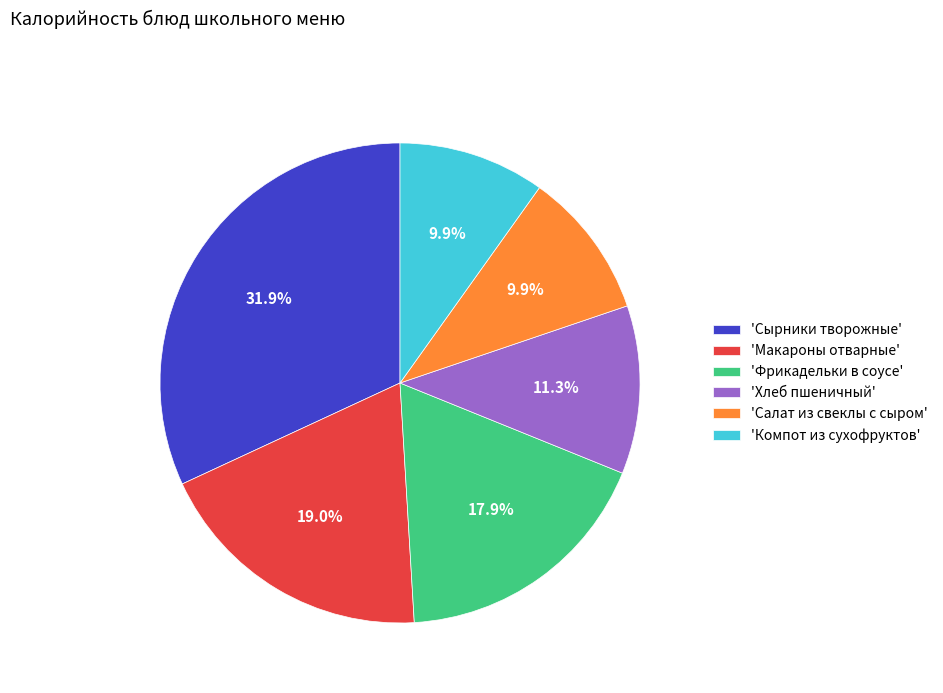

Which category has the biggest portion of the pie?

'Сырники творожные'